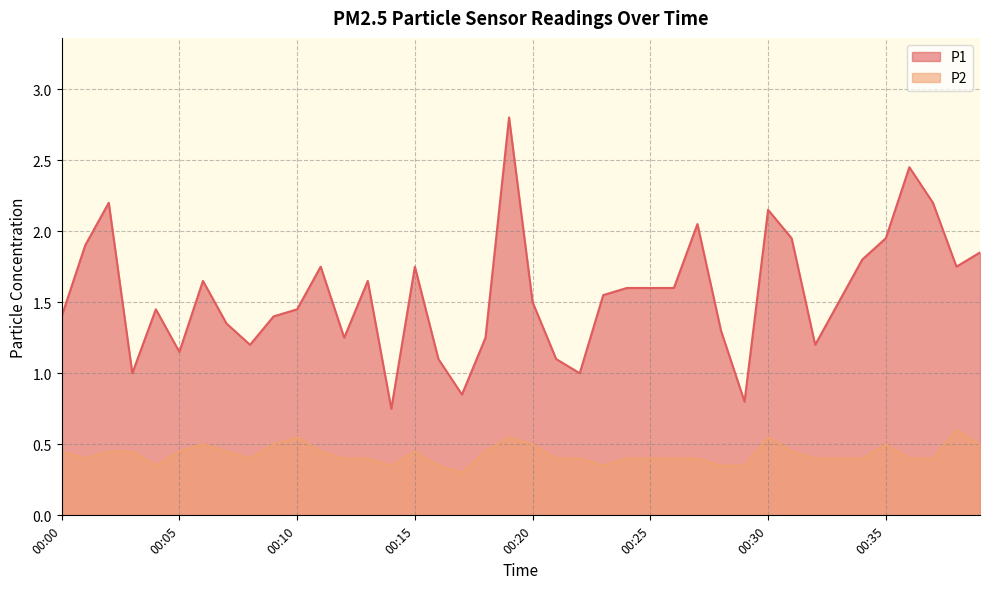

Rank the categories by P1 value from highest to lowest.

00:19, 00:36, 00:02, 00:37, 00:30, 00:27, 00:31, 00:35, 00:01, 00:39, 00:34, 00:11, 00:15, 00:38, 00:06, 00:13, 00:24, 00:25, 00:26, 00:23, 00:20, 00:33, 00:04, 00:10, 00:00, 00:09, 00:07, 00:28, 00:12, 00:18, 00:08, 00:32, 00:05, 00:16, 00:21, 00:03, 00:22, 00:17, 00:29, 00:14